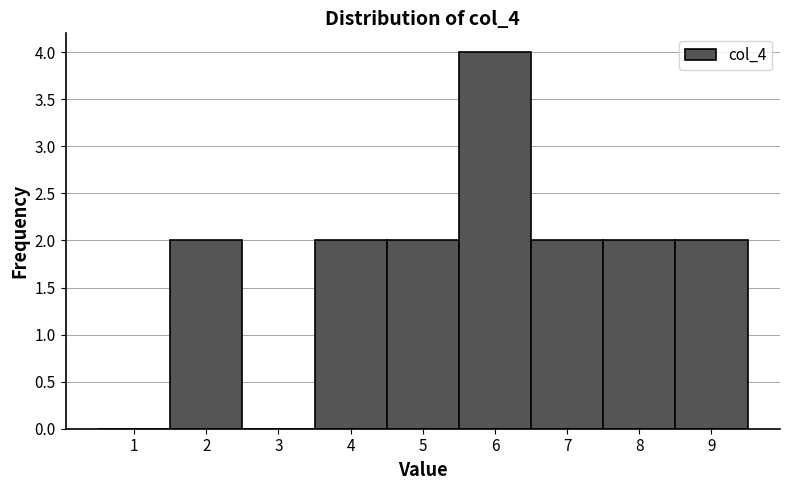

What is the height of the bar covering 7.5 to 8.5 on the x-axis? The values are not printed on the chart, so give them approximately, as read against the axis.

2